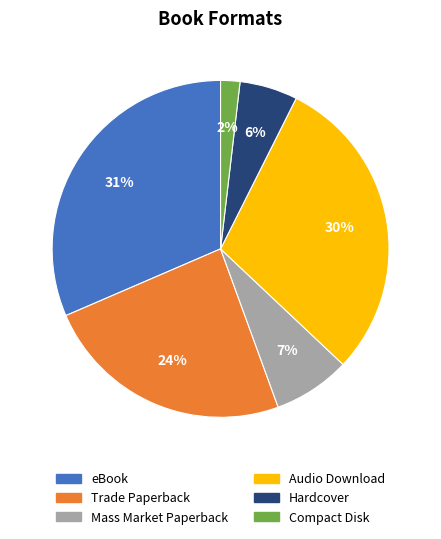

Do Compact Disk and Audio Download together represent more than half of the pie?

No